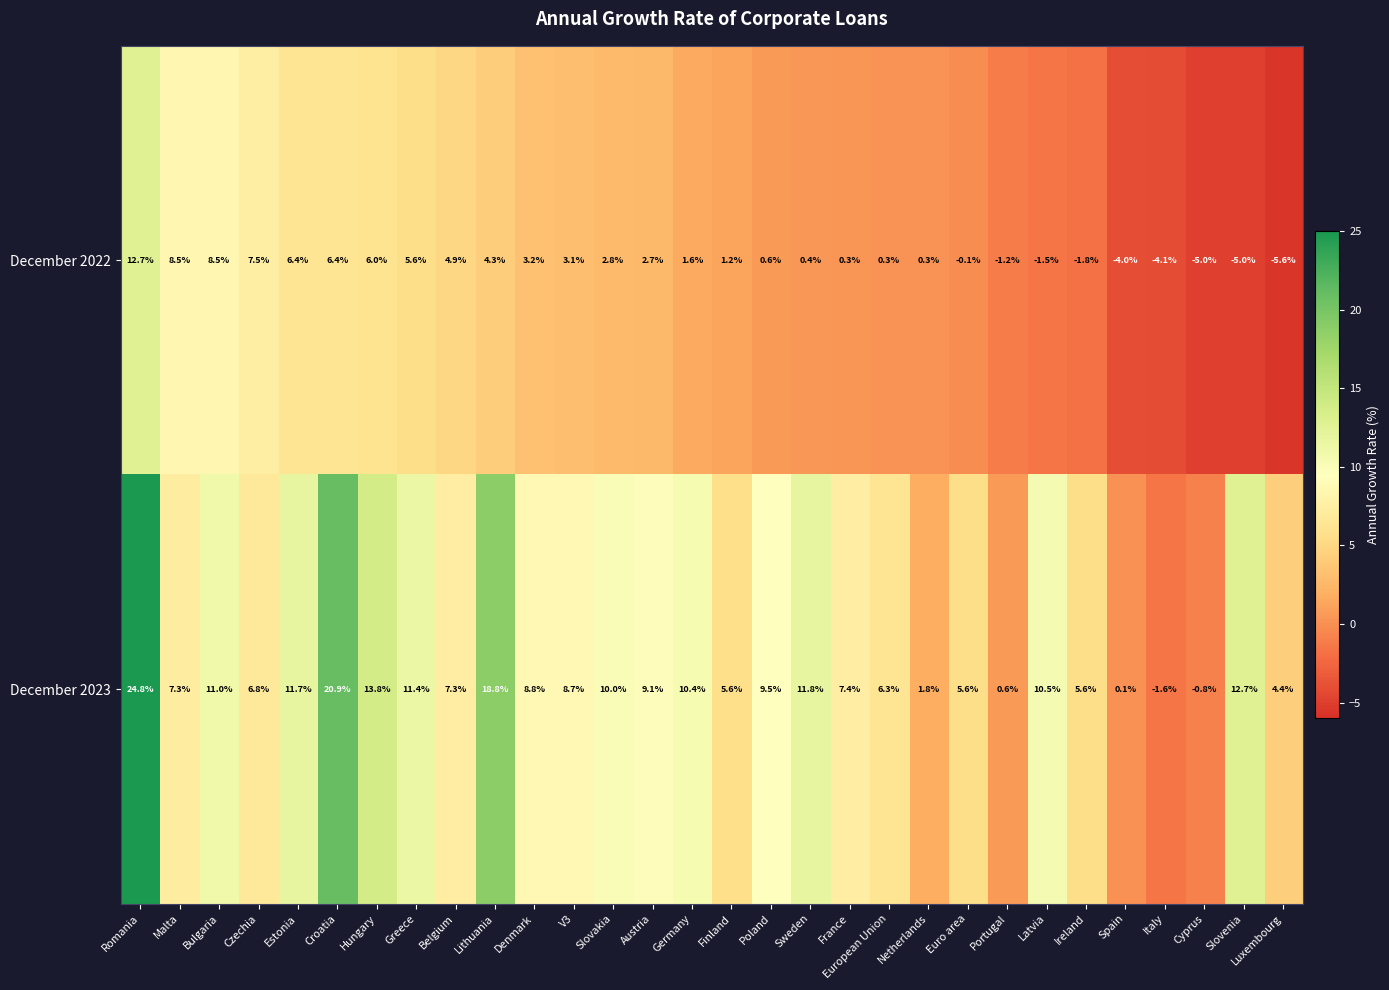

What is the maximum value for December 2022?

12.7